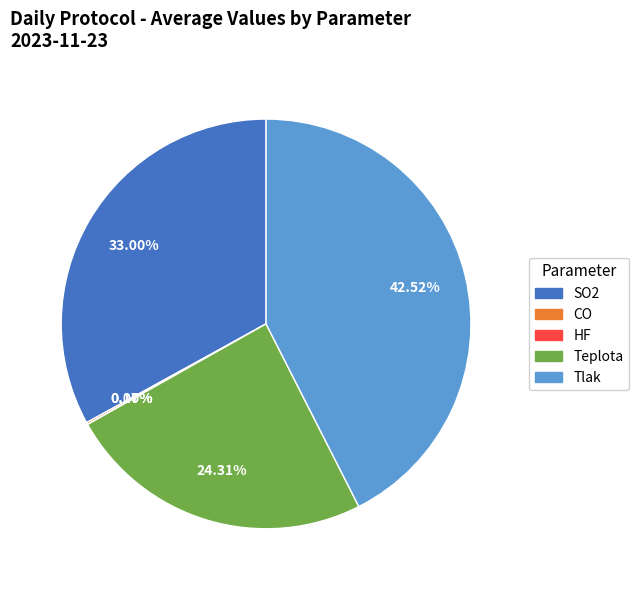

What percentage is the Teplota slice, to the nearest percent?

24%